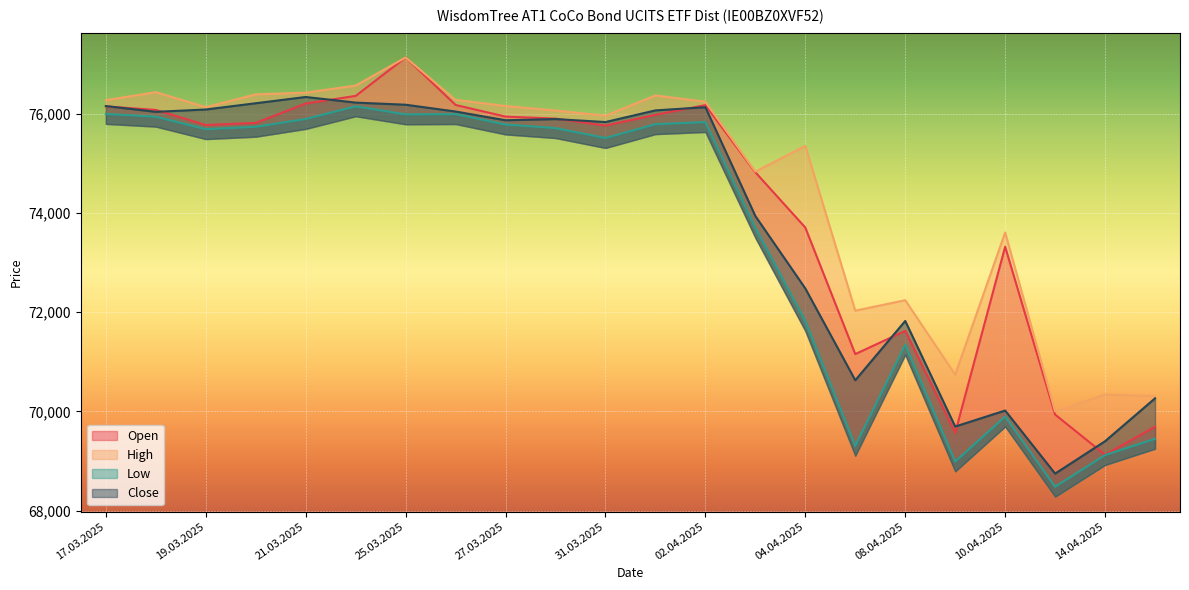

True or false: Open has more than 1 points higher than both neighbors.

True